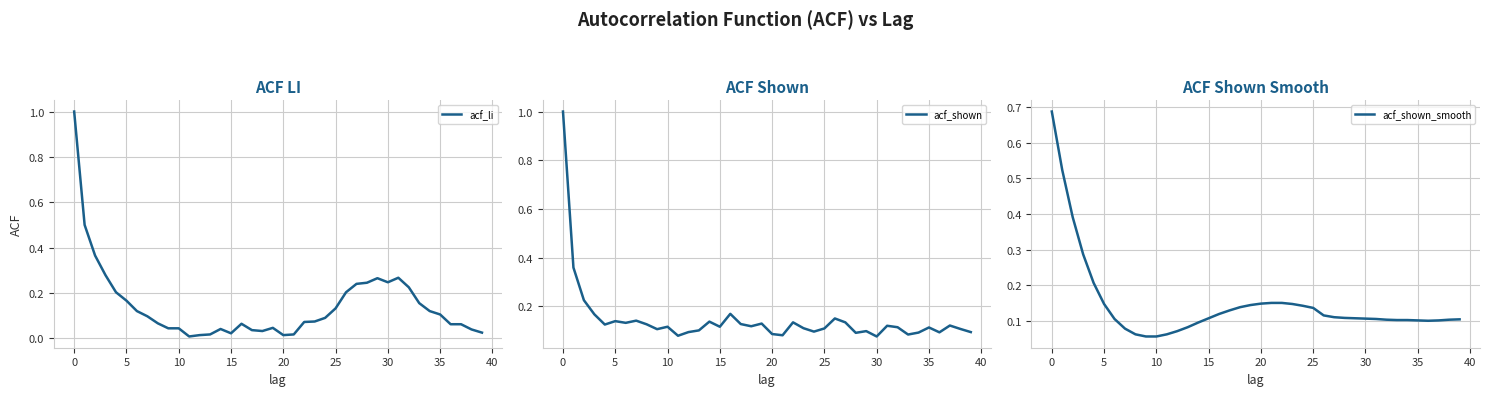

What is the highest value of the acf_li series?

1.0